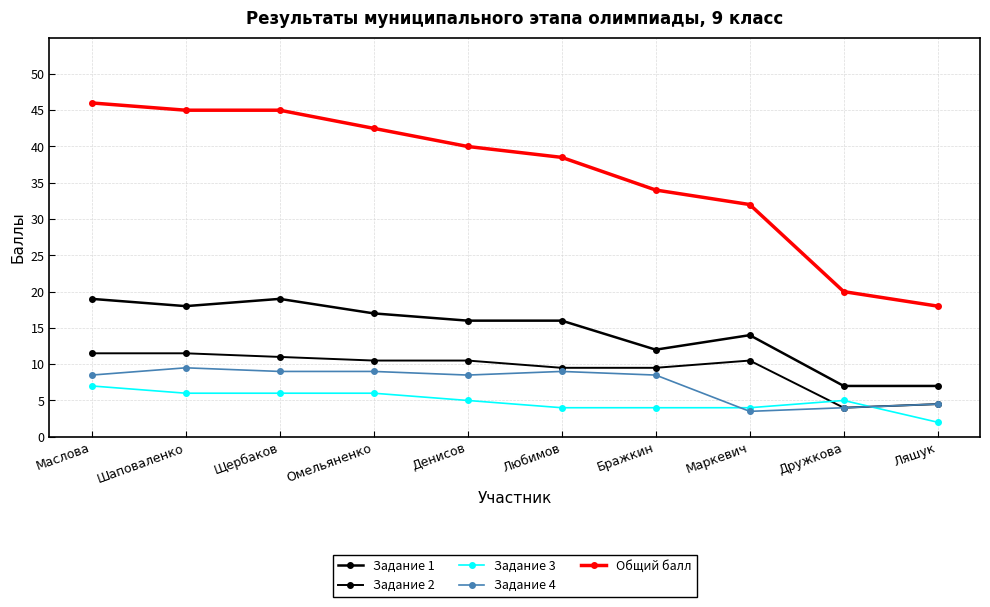

Does the chart display data point markers on the line(s)?

Yes